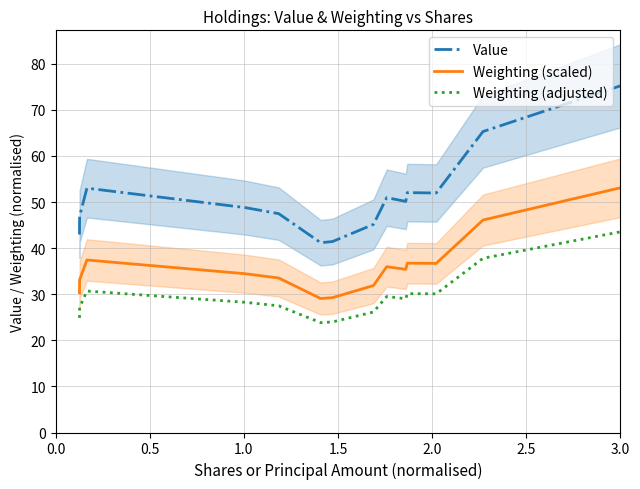

What is the lowest value of the Weighting (scaled) series?

29.1